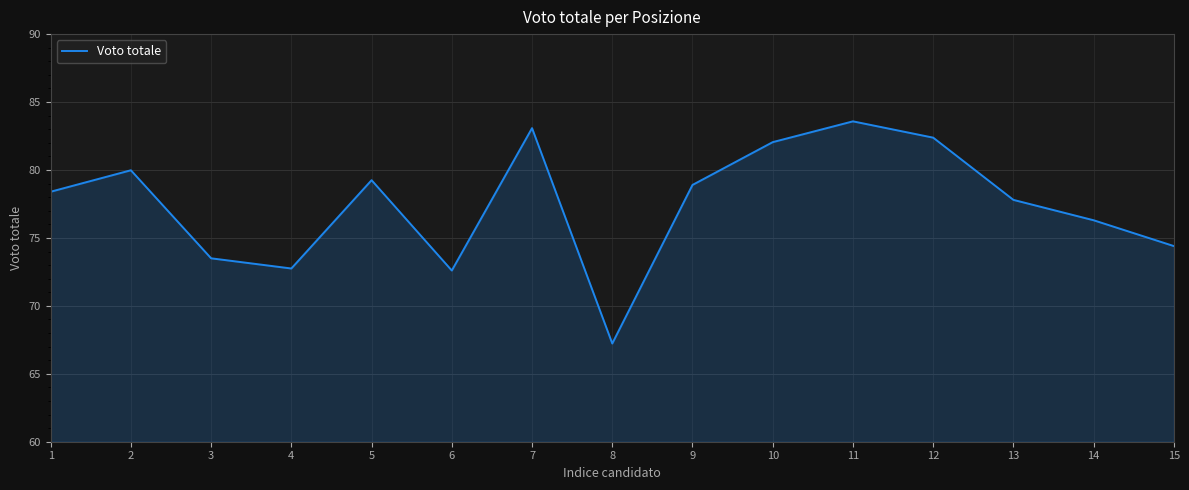

At which category does the chart reach its peak across all series?

11